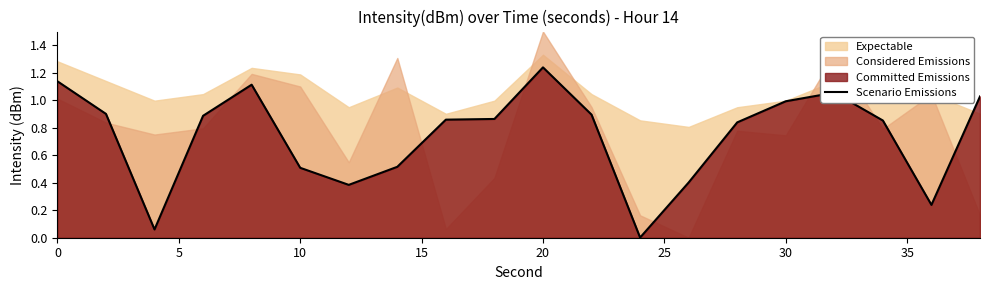

Which category has the highest value in the Scenario Emissions series?

20